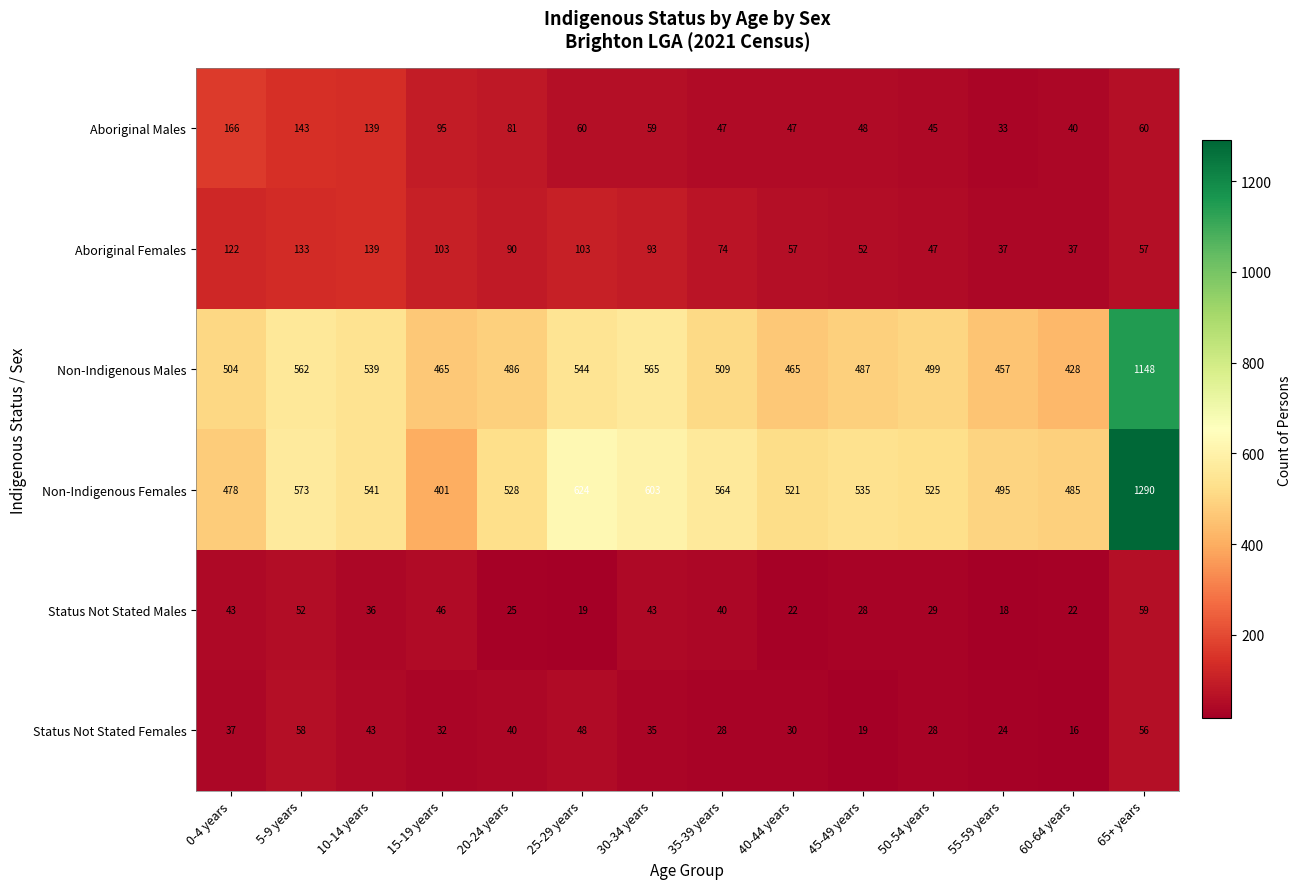

What is the spread (max minus min) of values at 50-54 years?

497